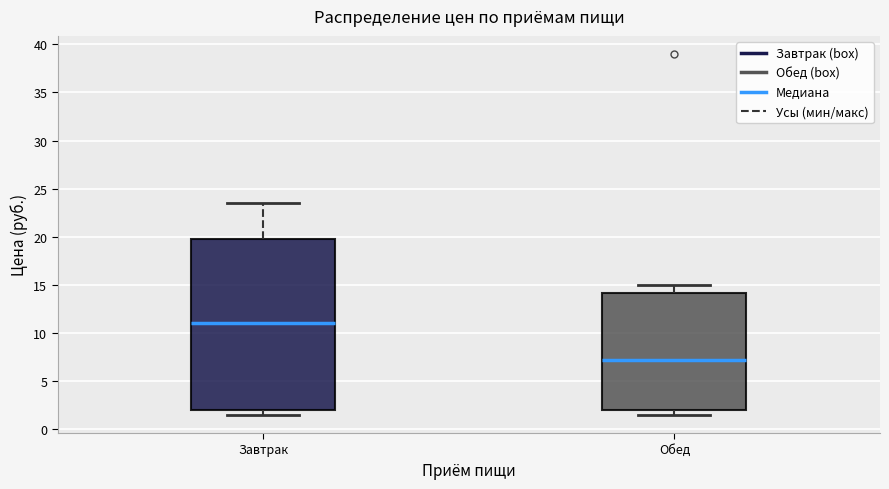

Reading left to right, read every box against the y-axis: the position of its median line, the range the box covers, and the ends of its whiskers. The values are not printed on the chart, so give them approximately, as read against the axis.

Завтрак: median 11.0, box 2.0 to 20.0, whiskers 1.5 to 23.5
Обед: median 7.5, box 2.0 to 14.0, whiskers 1.5 to 15.0